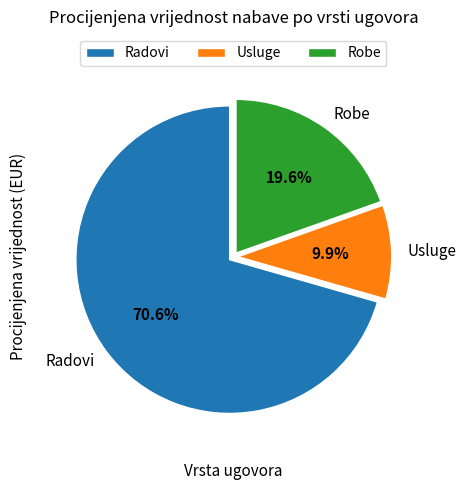

Is there a majority slice in this chart?

Yes